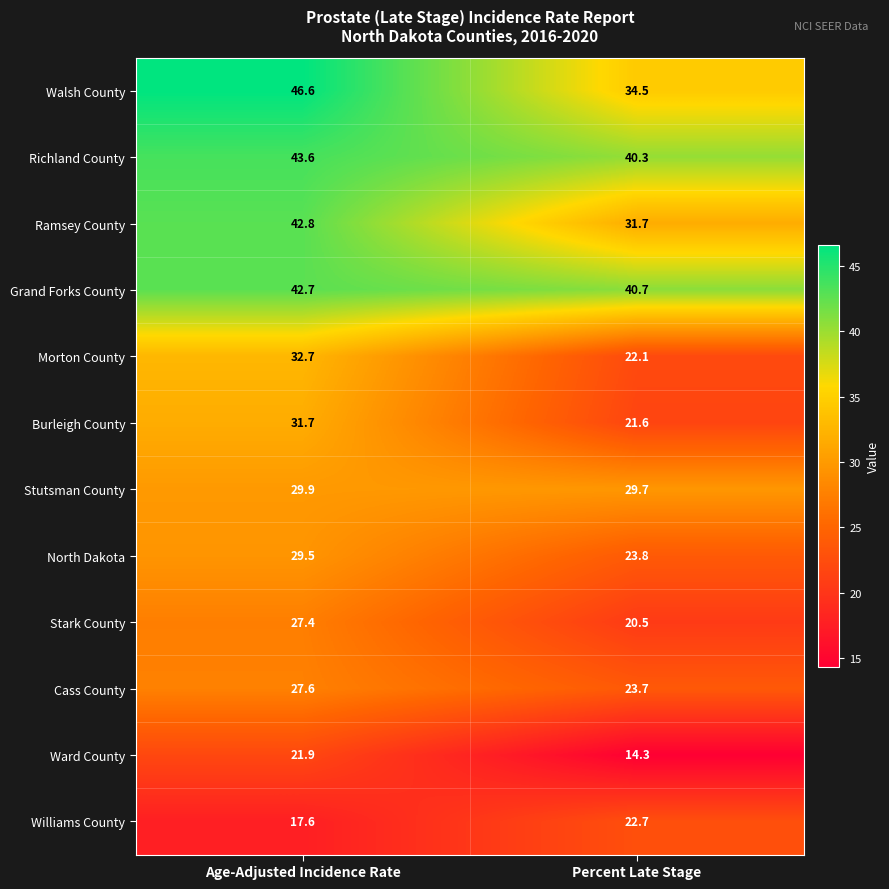

What is the greatest value displayed?

46.6